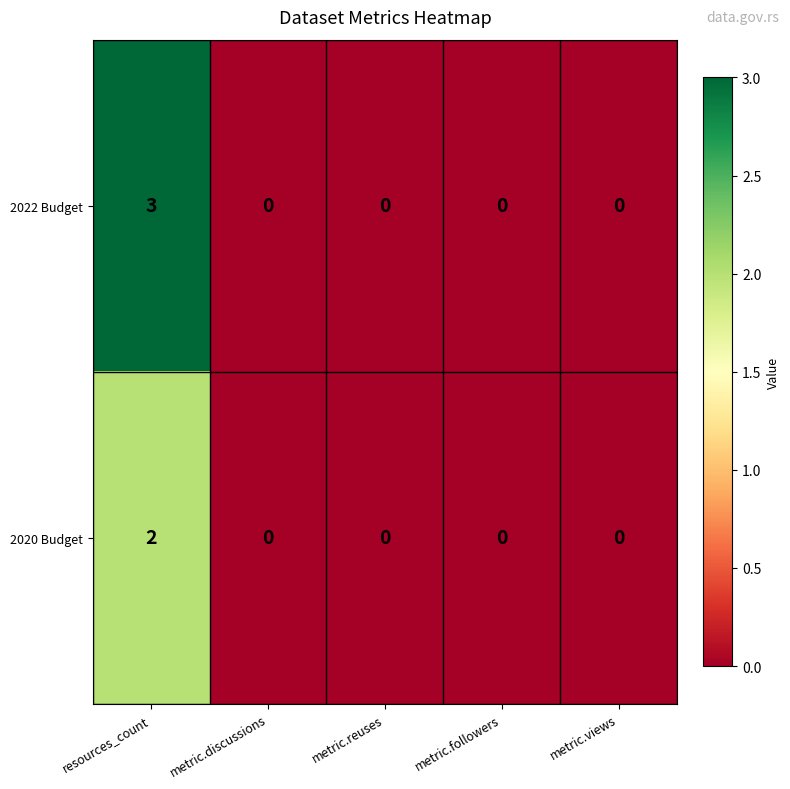

Which series changed the most between resources_count and metric.discussions?

2022 Budget